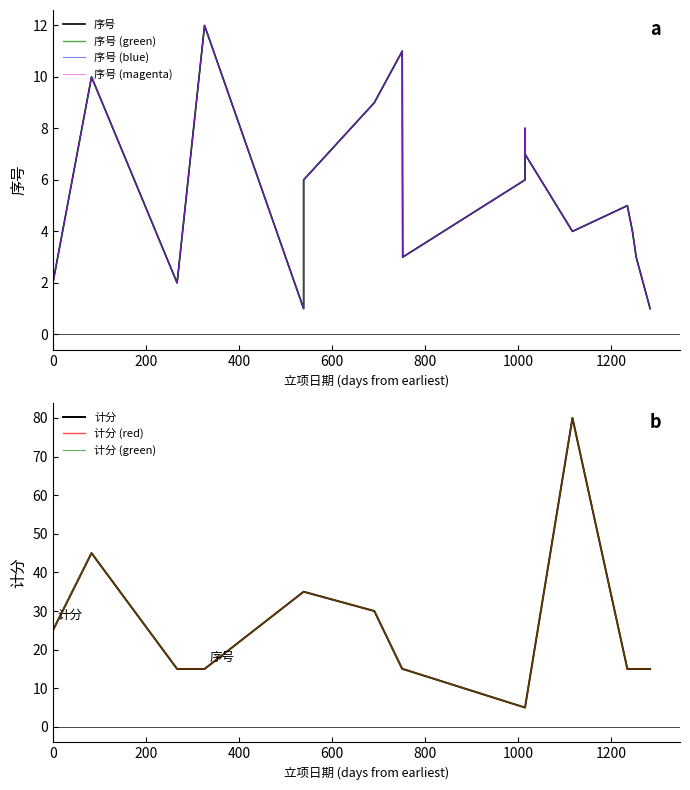

Count the number of categories in the chart.

17